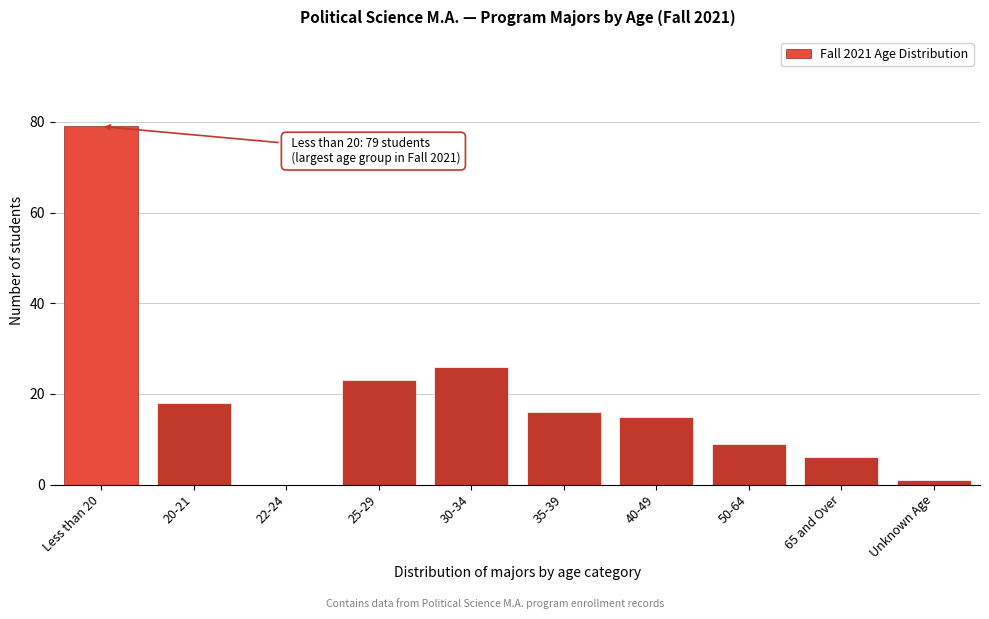

Reading left to right, transcribe all the data shown in this chart.

Less than 20=79	20-21=18	22-24=0	25-29=23	30-34=26	35-39=16	40-49=15	50-64=9	65 and Over=6	Unknown Age=1